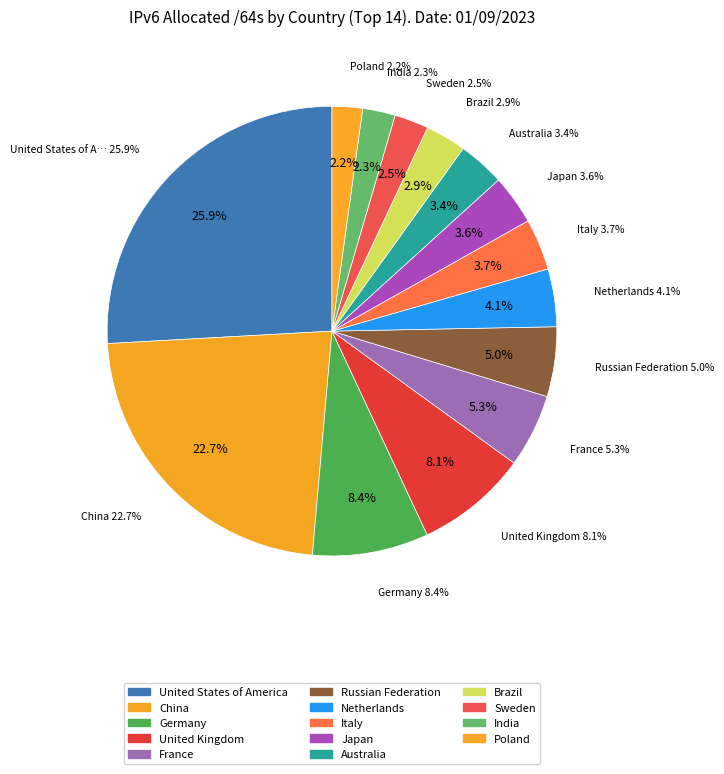

The China slice represents 29% of the pie. True or false?

False